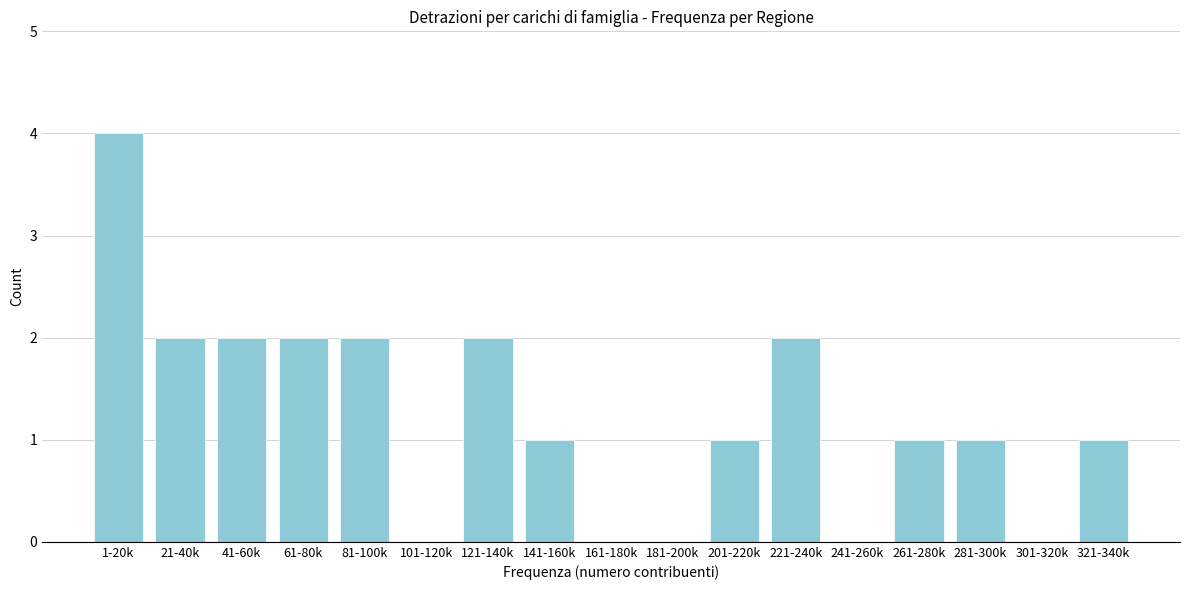

Reading left to right, transcribe all the data shown in this chart.

1-20k=4	21-40k=2	41-60k=2	61-80k=2	81-100k=2	101-120k=0	121-140k=2	141-160k=1	161-180k=0	181-200k=0	201-220k=1	221-240k=2	241-260k=0	261-280k=1	281-300k=1	301-320k=0	321-340k=1